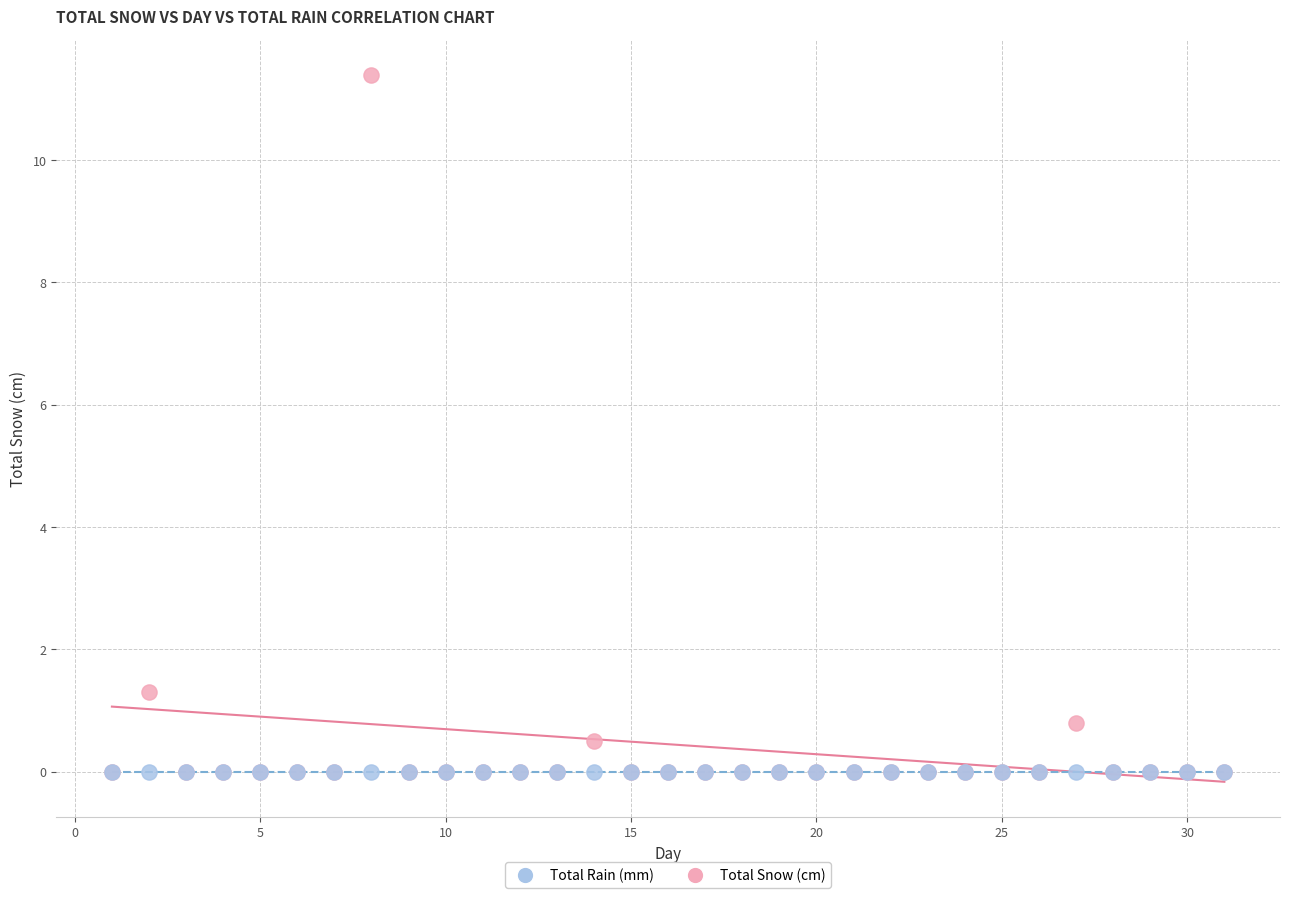

What are all the series names shown in the legend?

Total Rain (mm), Total Snow (cm)